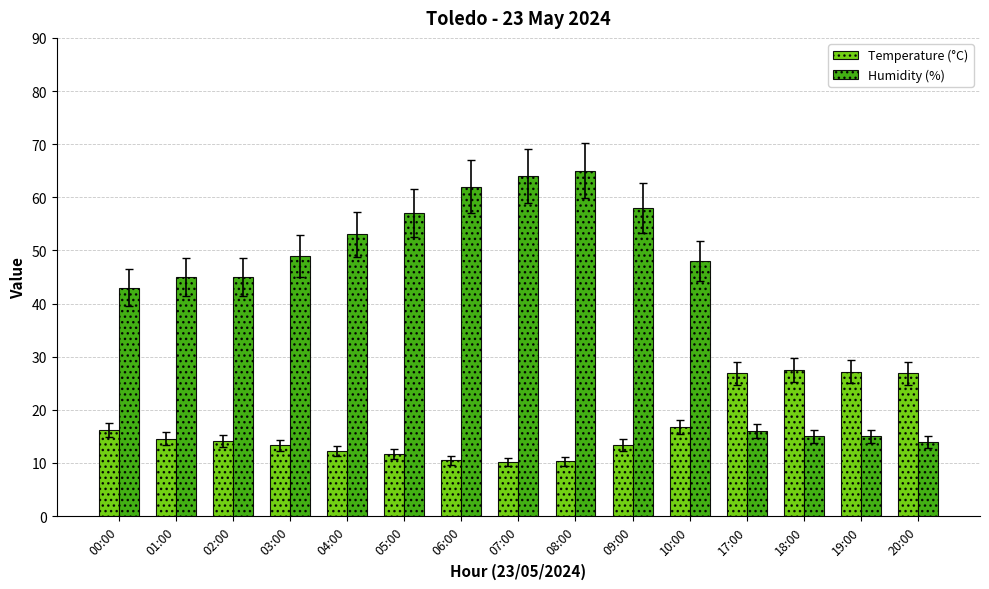

Where does the Temperature (°C) series first go above 14?

00:00